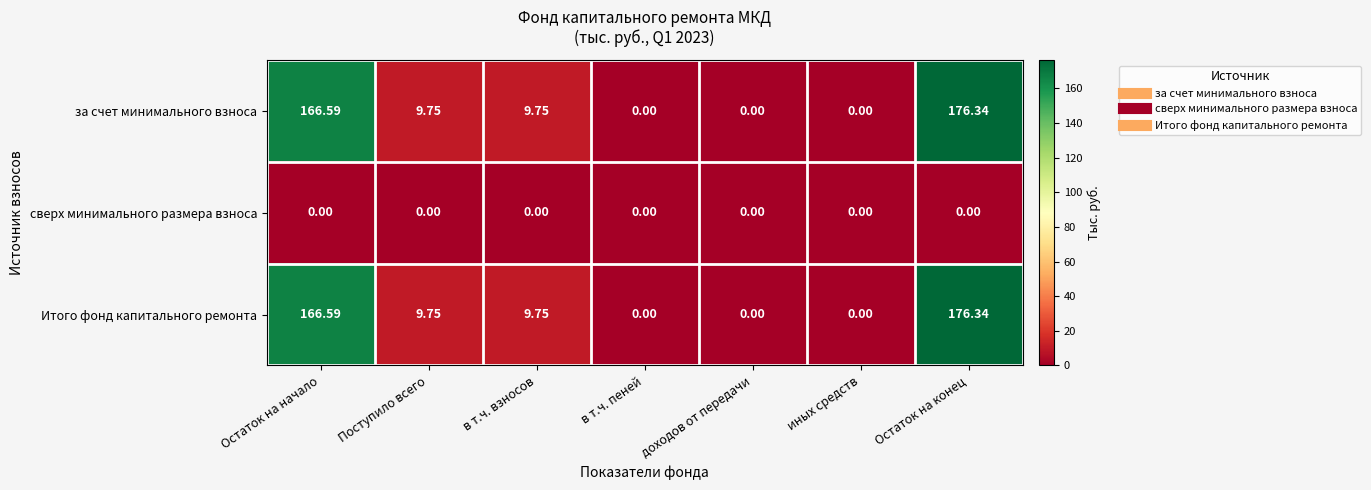

What is the greatest value displayed?

176.3